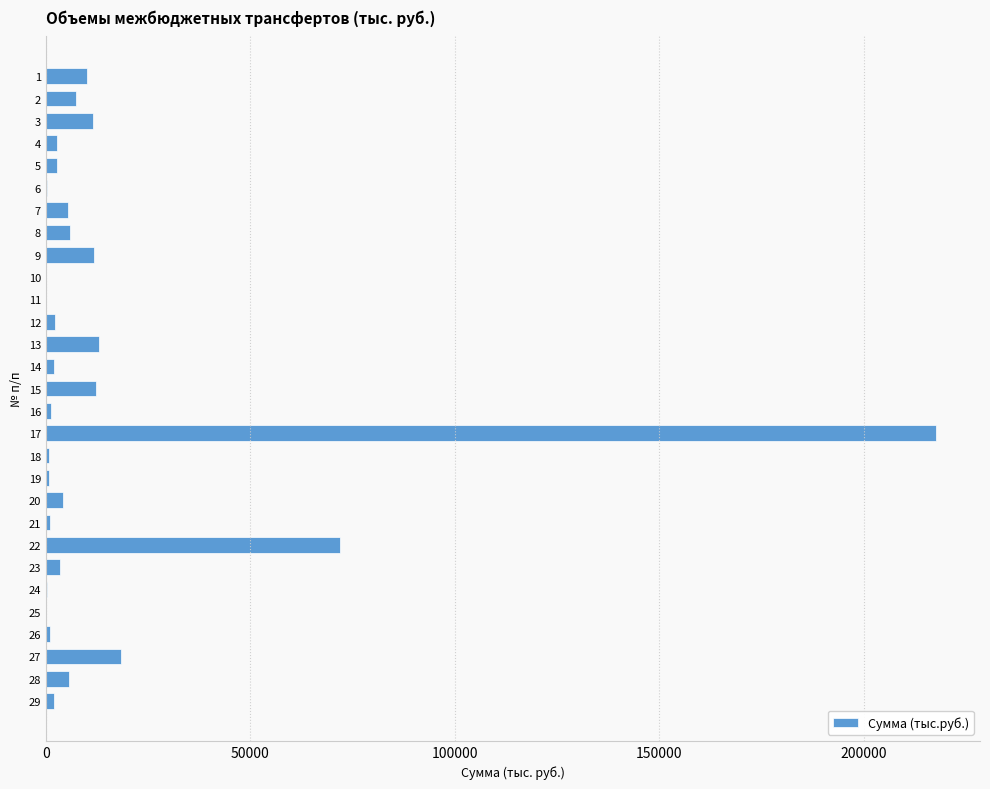

The value at 8 is 5784.0. True or false?

True